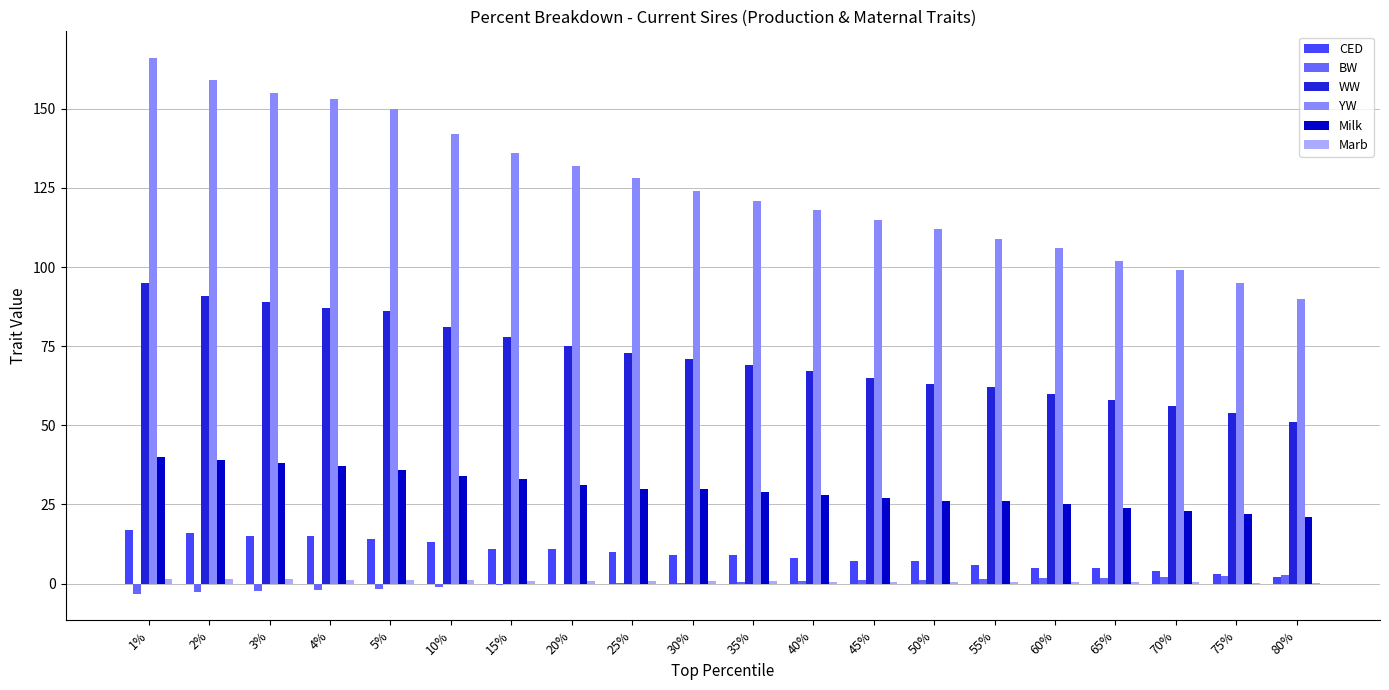

Is it true that YW equals 136.0 at 15%?

True